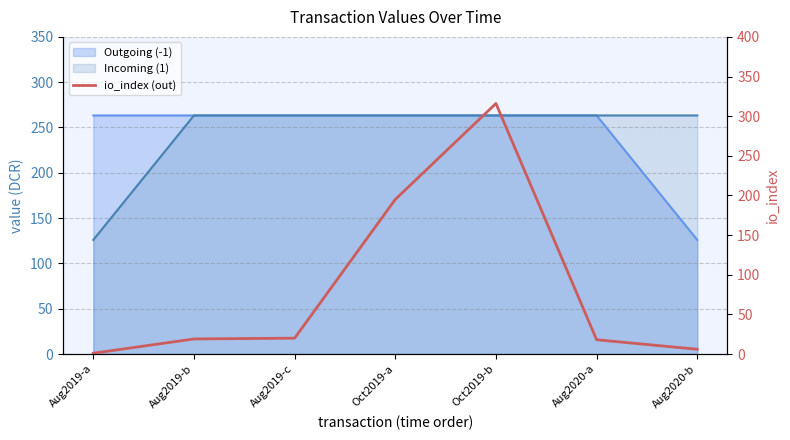

List the labels in order of value, largest first.

Oct2019-b, Oct2019-a, Aug2019-c, Aug2019-b, Aug2020-a, Aug2020-b, Aug2019-a